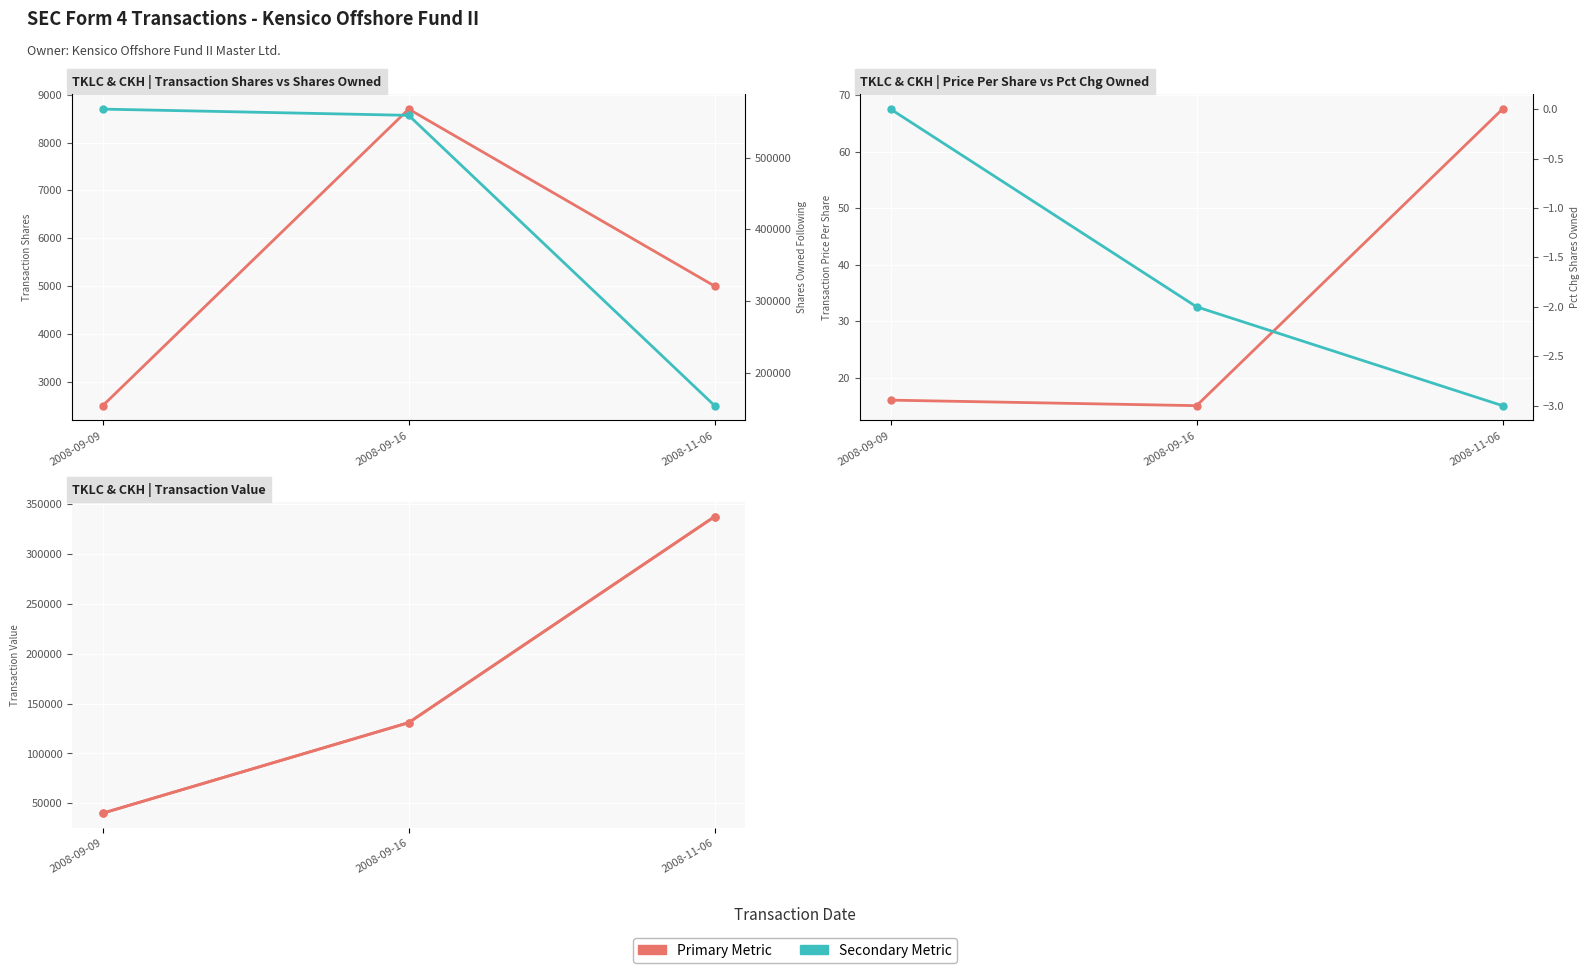

At which label is Transaction Value closest to 188887?

2008-09-16